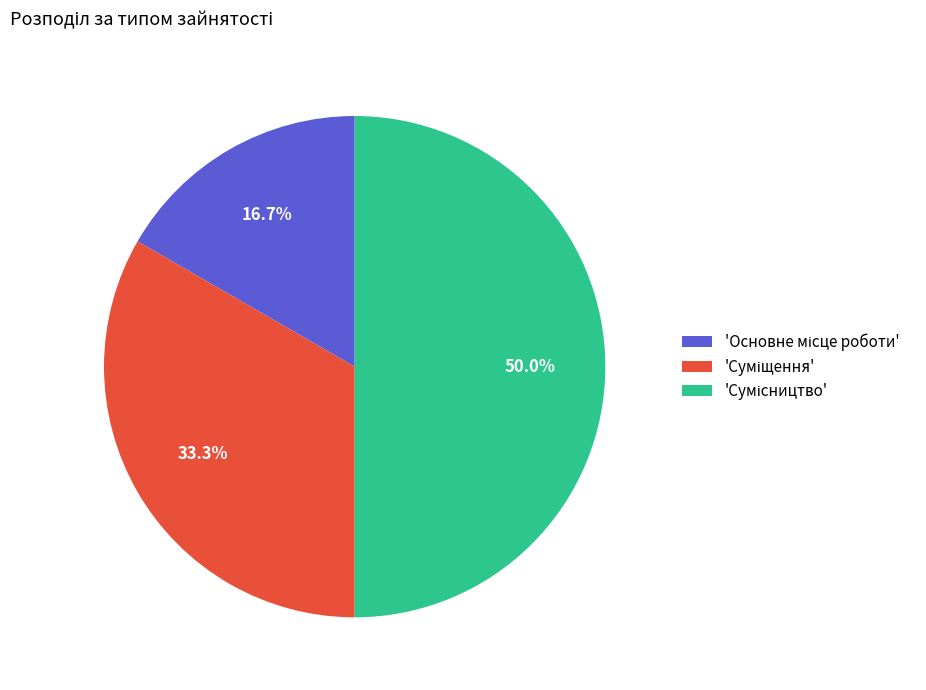

How many segments does this pie chart have?

3